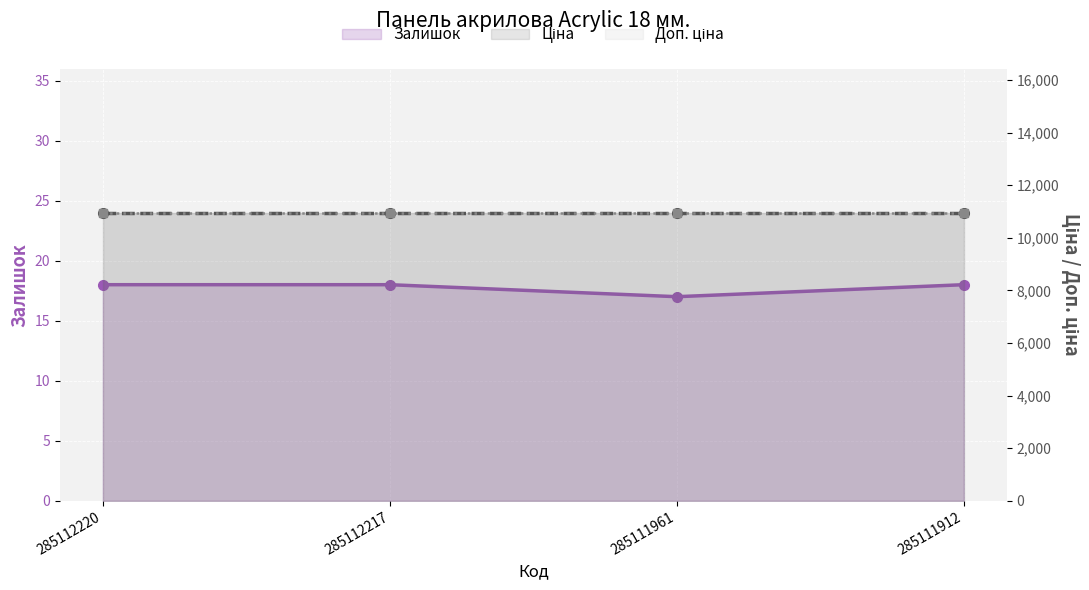

What is the average value of the Залишок series?

17.8